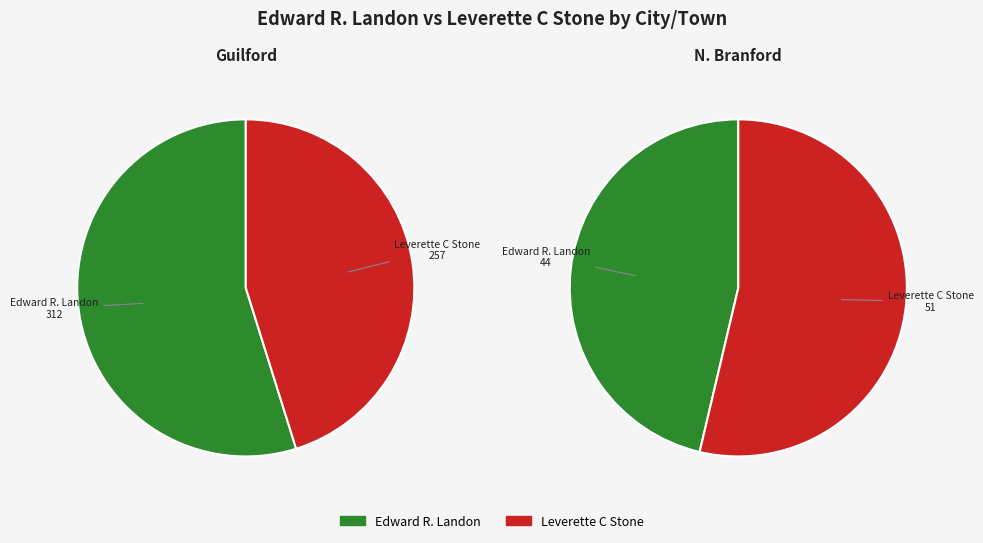

To the nearest percent, what is the average slice percentage?

50%